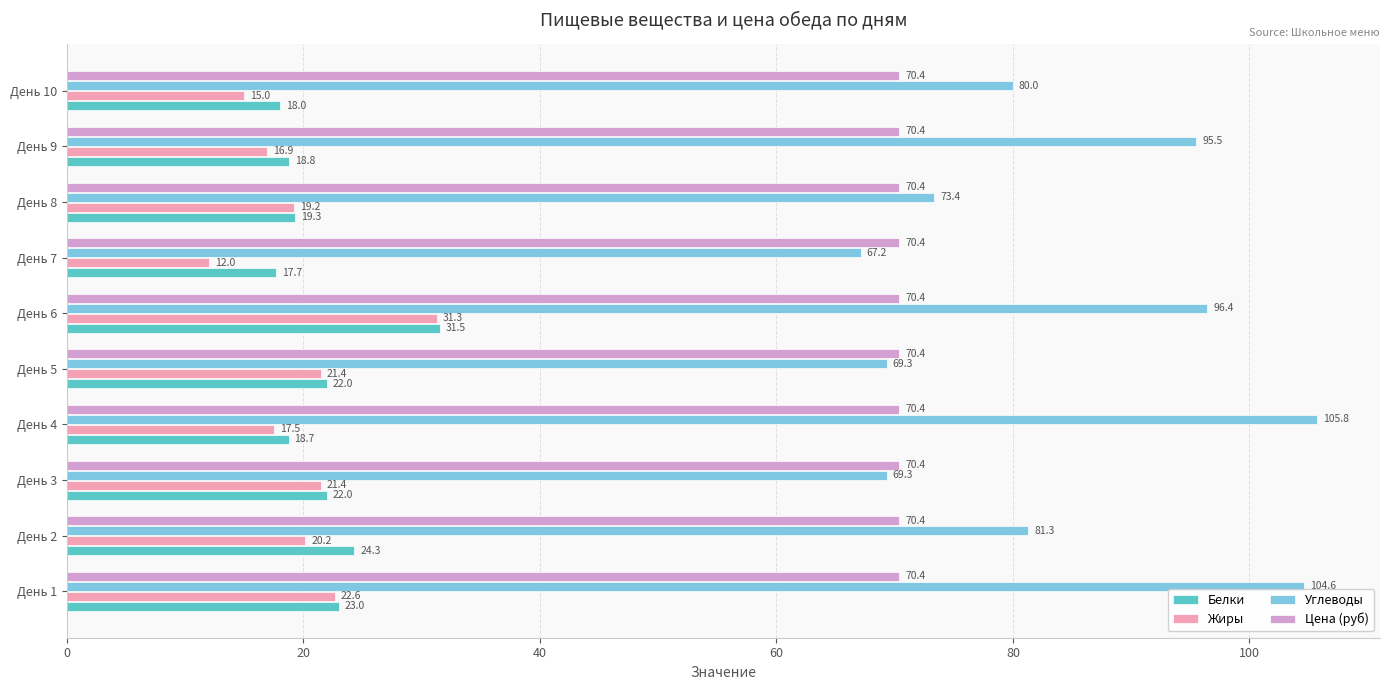

The value of Жиры at День 7 is 12.0. True or false?

True